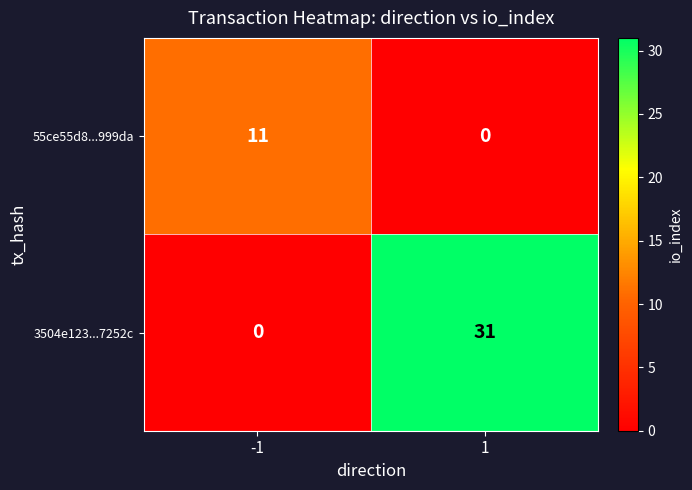

Which series has the widest spread of values?

3504e123...7252c